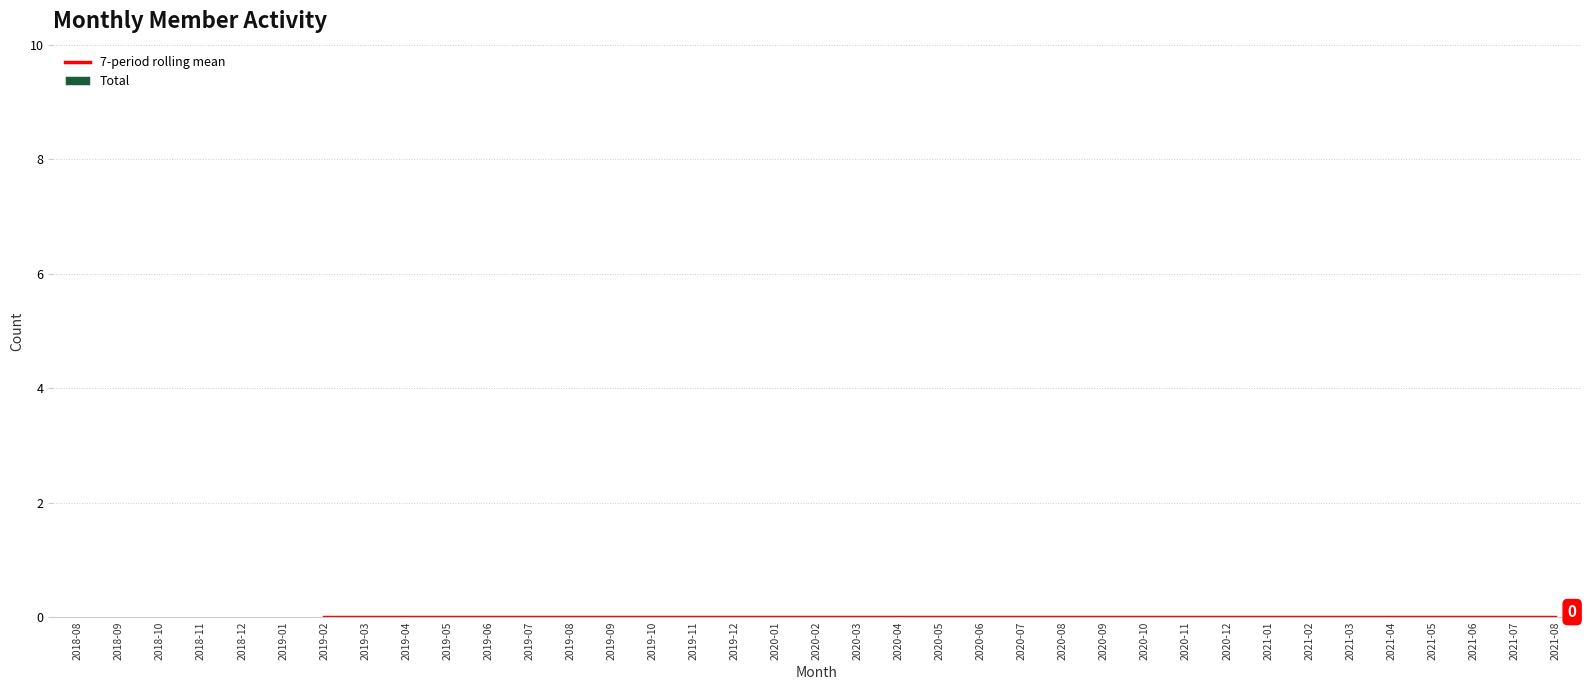

How many distinct data groups are displayed?

2